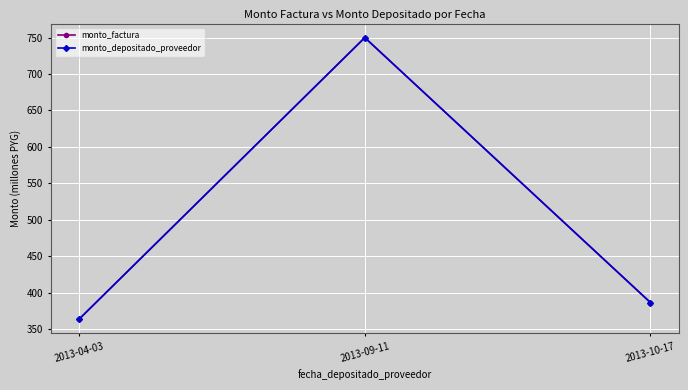

Reading left to right, transcribe all the data shown in this chart.

monto_factura: 363.6	750.0	386.4
monto_depositado_proveedor: 363.6	750.0	386.4